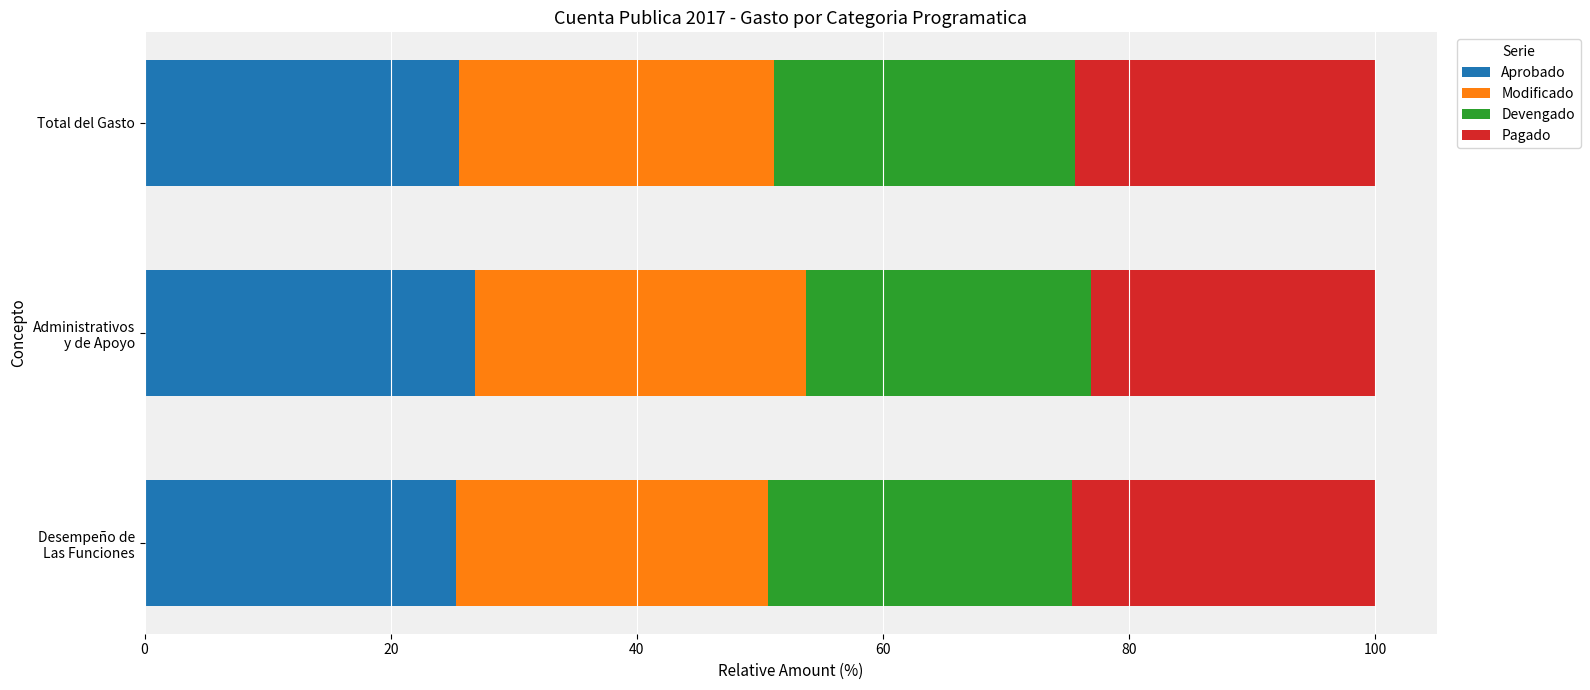

The value of Aprobado at Total del Gasto is 25.6. True or false?

True